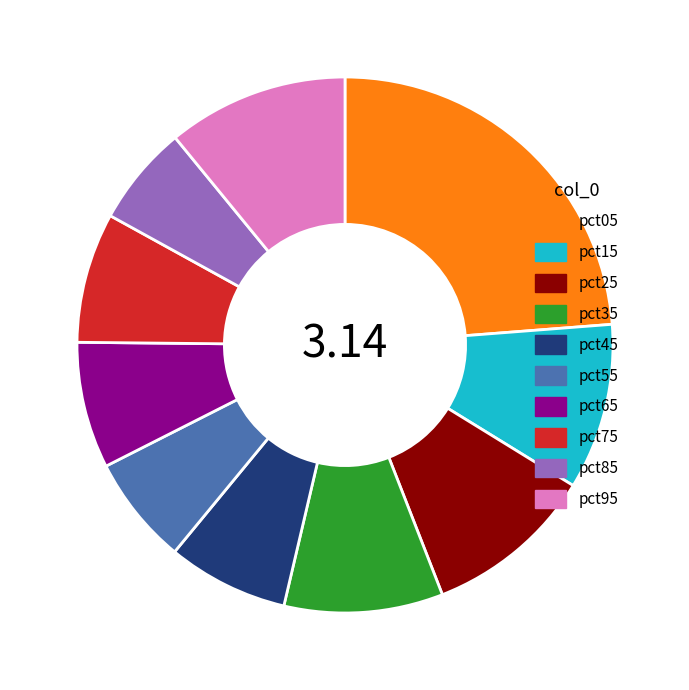

Is there any slice that represents more than half of the pie?

No